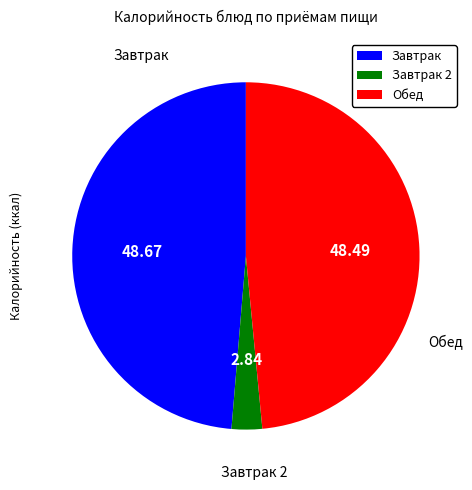

Is there a majority slice in this chart?

No